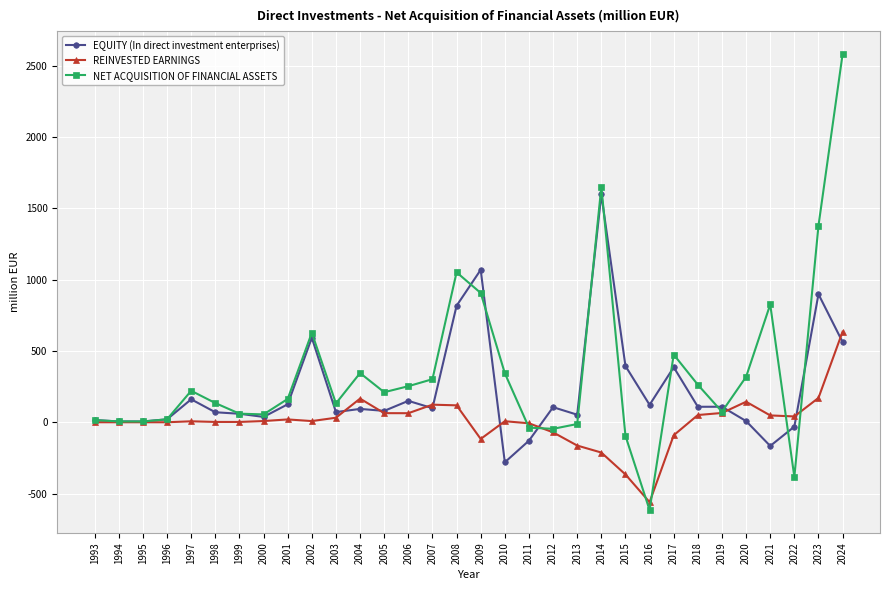

List the series in order of their peak value, lowest first.

REINVESTED EARNINGS, EQUITY (In direct investment enterprises), NET ACQUISITION OF FINANCIAL ASSETS